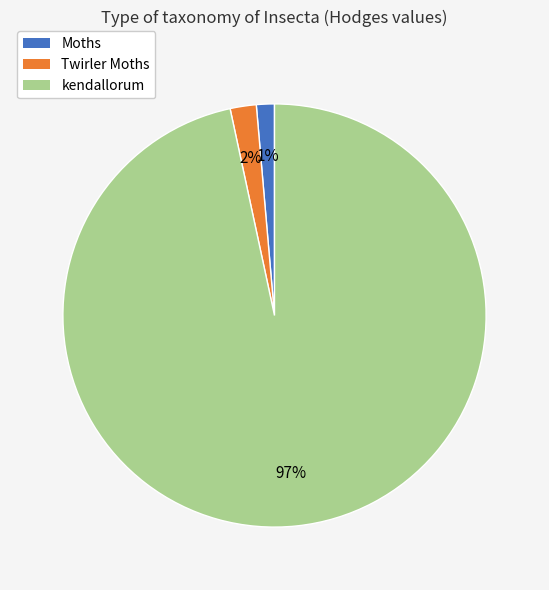

To the nearest percent, what is the average slice percentage?

33%